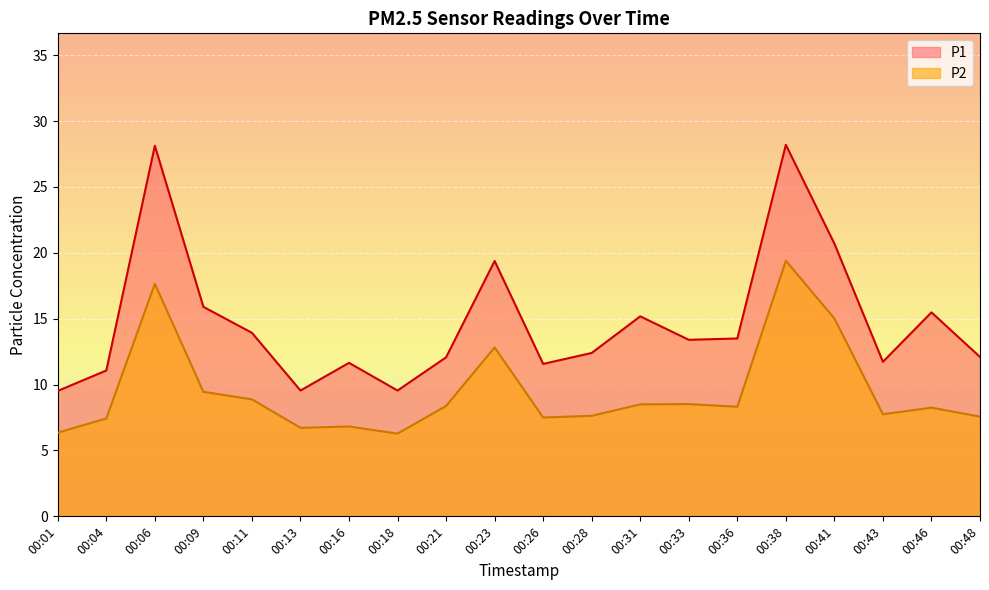

Rank the series at 00:01 from highest to lowest value.

P1, P2